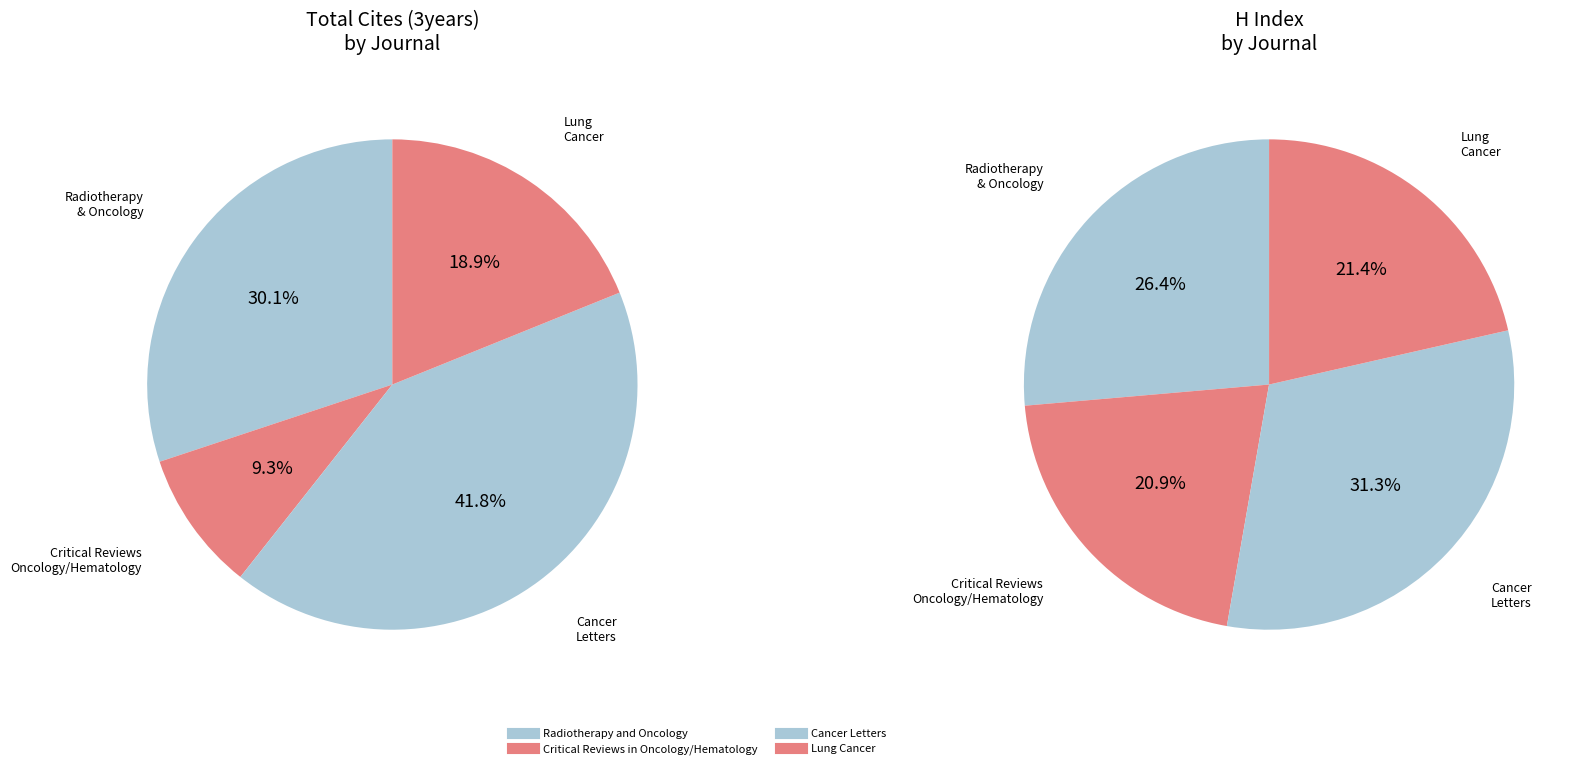

Does Critical Reviews in Oncology/Hematology represent more than half of the total?

No